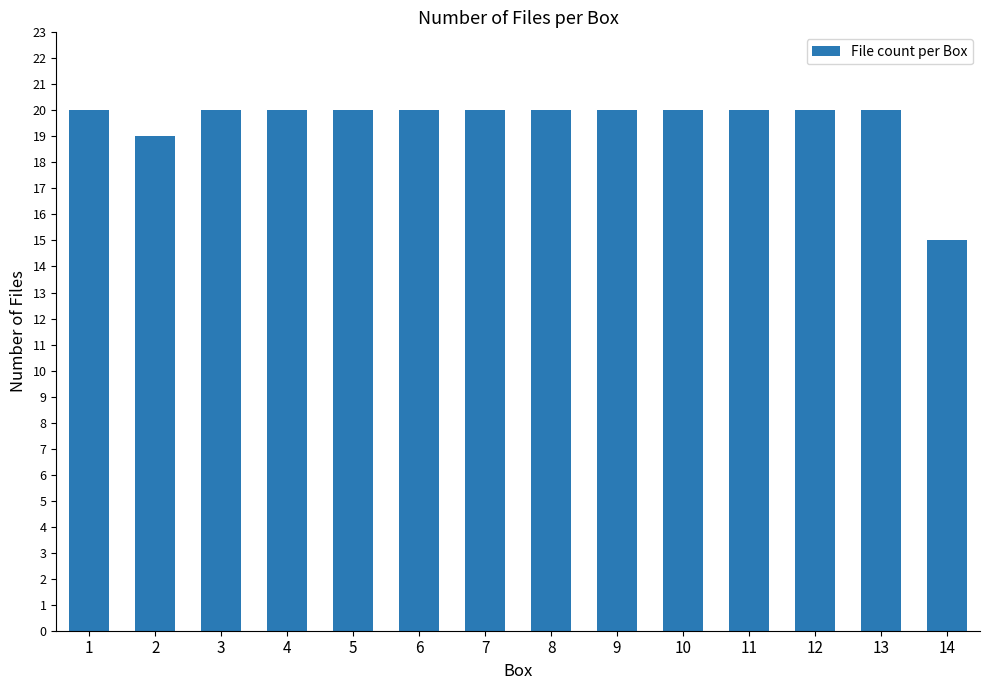

Which category has the lowest value across all series?

14